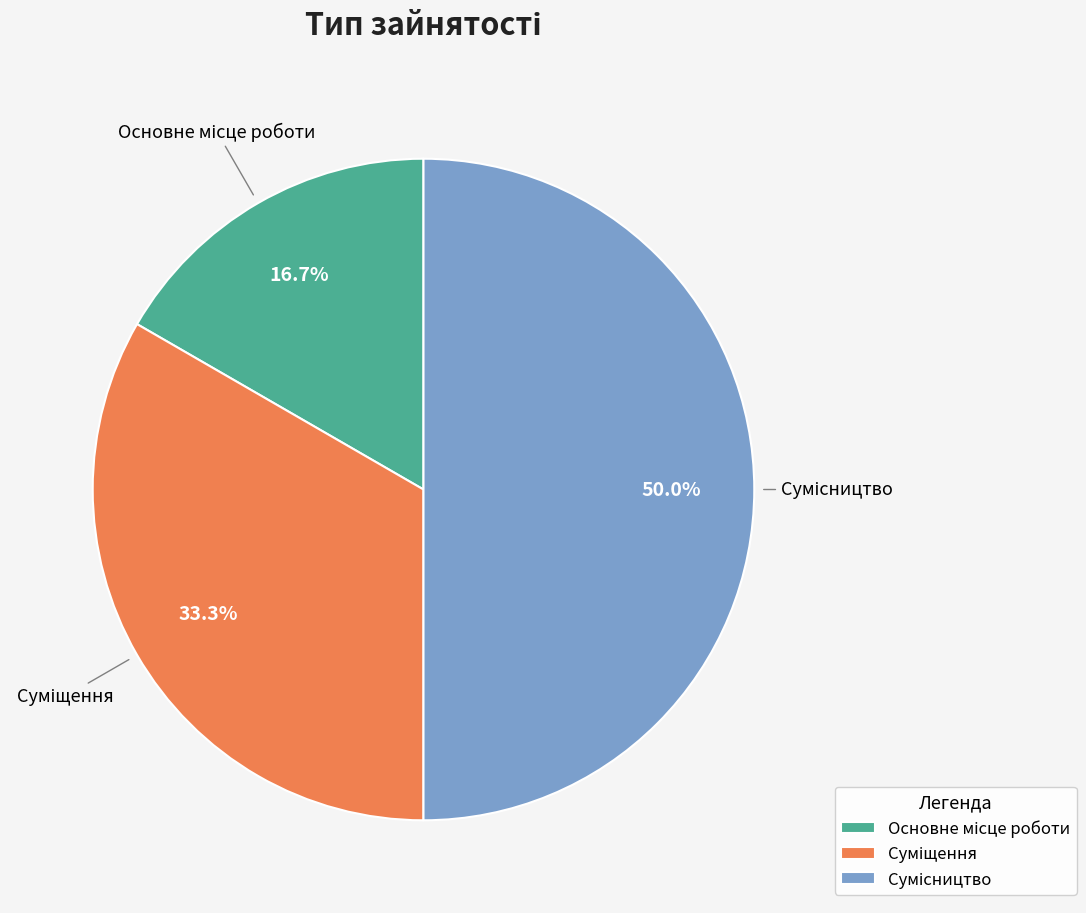

Is it true that Сумісництво is 50% of the pie?

True